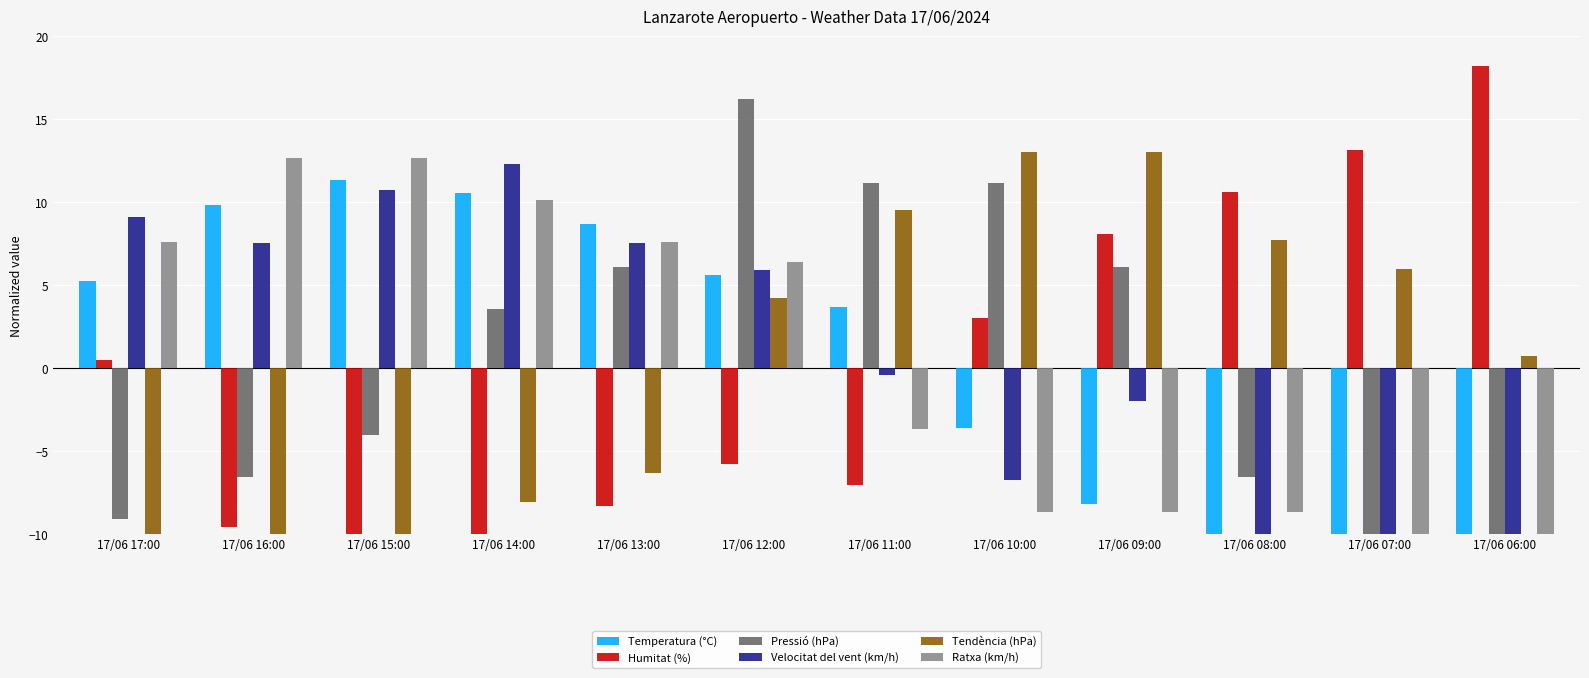

Reading left to right, what are all the values shown in this chart?

Temperatura (°C): 5.2	9.8	11.4	10.6	8.7	5.6	3.7	-3.6	-8.2	-12.4	-13.9	-17.0
Humitat (%): 0.5	-9.6	-10.8	-12.1	-8.3	-5.8	-7.0	3.1	8.1	10.6	13.2	18.2
Pressió (hPa): -9.1	-6.5	-4.0	3.6	6.1	16.3	11.2	11.2	6.1	-6.5	-11.6	-16.7
Velocitat del vent (km/h): 9.1	7.5	10.7	12.3	7.5	6.0	-0.4	-6.7	-2.0	-16.3	-13.1	-14.7
Tendència (hPa): -11.6	-11.6	-16.8	-8.1	-6.3	4.2	9.5	13.0	13.0	7.8	6.0	0.7
Ratxa (km/h): 7.6	12.7	12.7	10.2	7.6	6.4	-3.7	-8.7	-8.7	-8.7	-12.5	-15.0